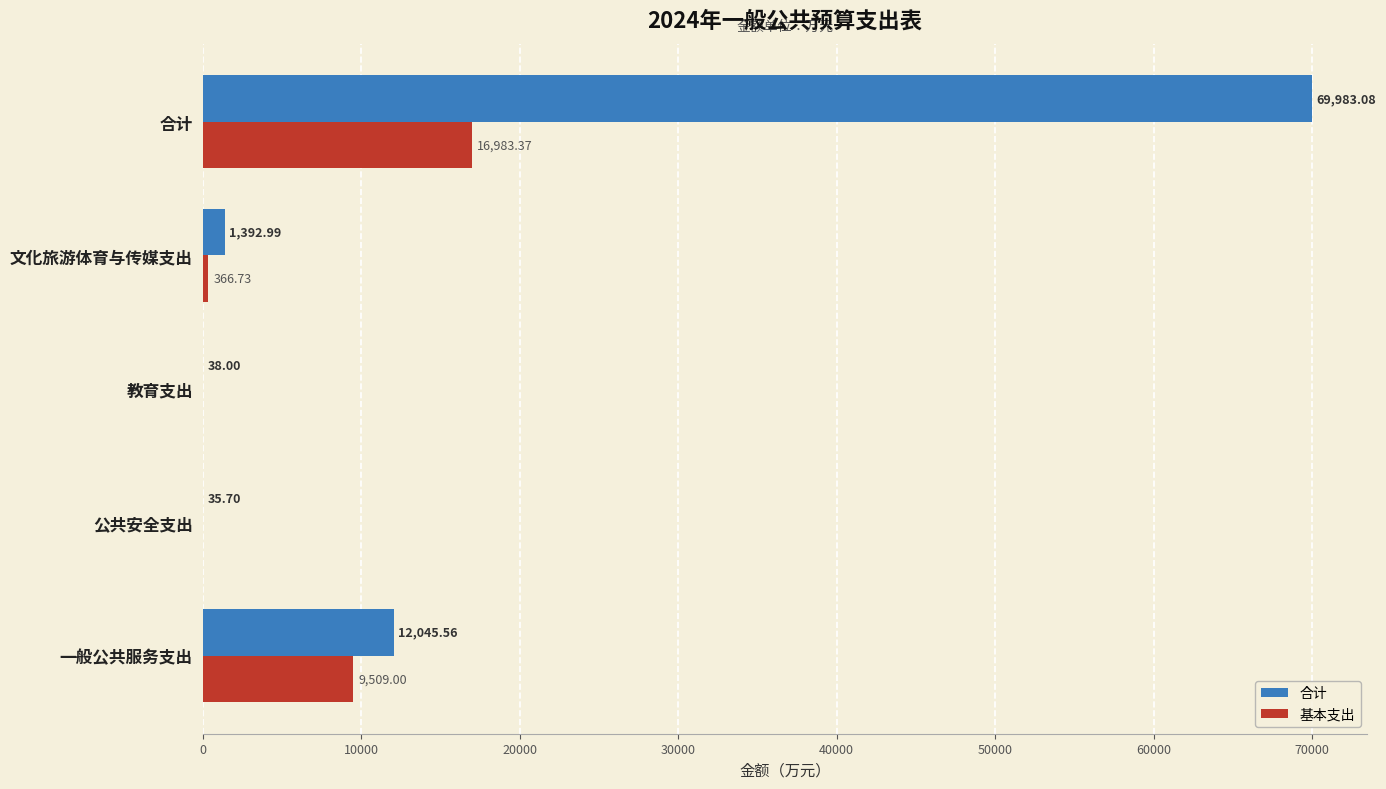

Which series has the largest total across all categories?

合计